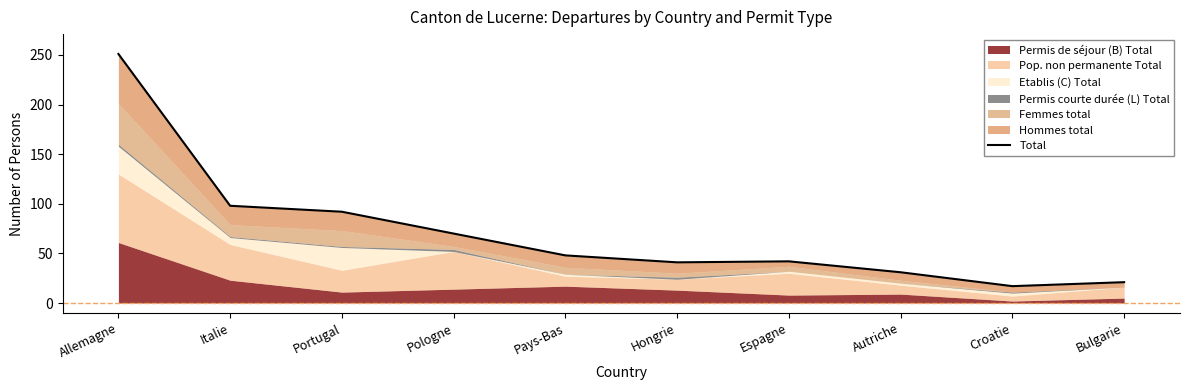

How many values are below 48?

5